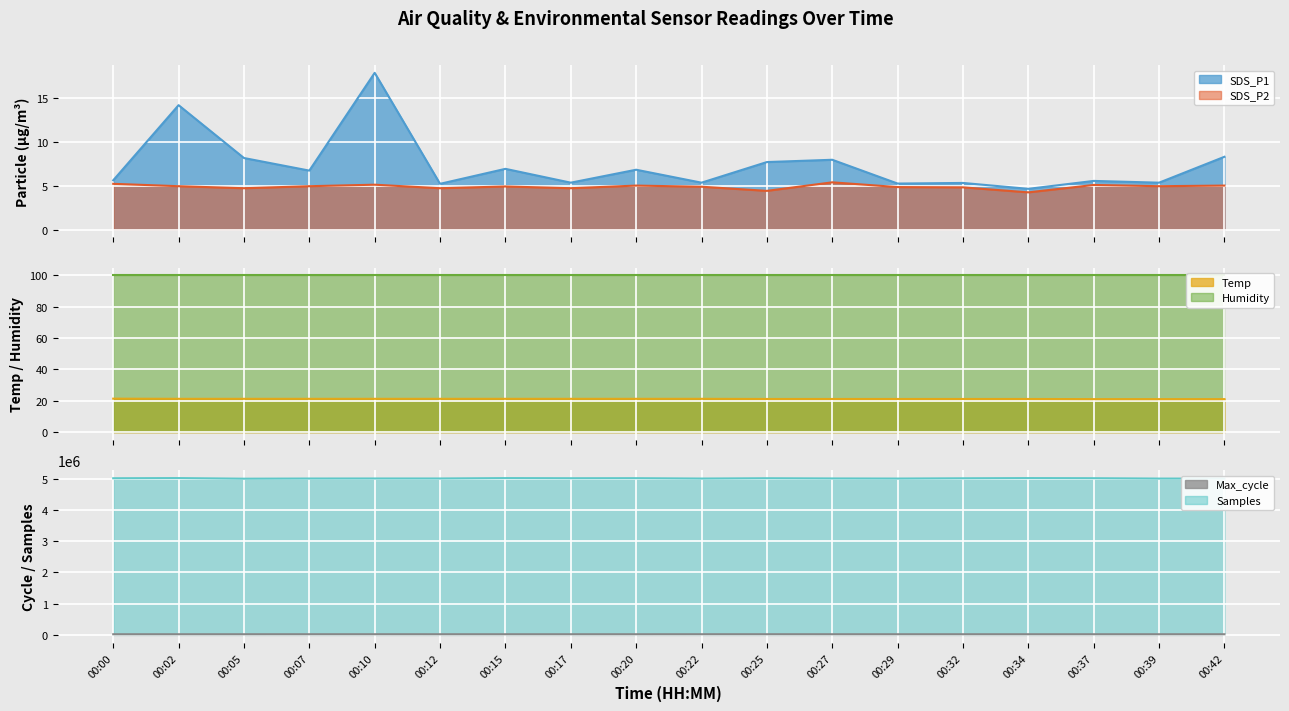

What is the highest value of the SDS_P1 series?

17.8